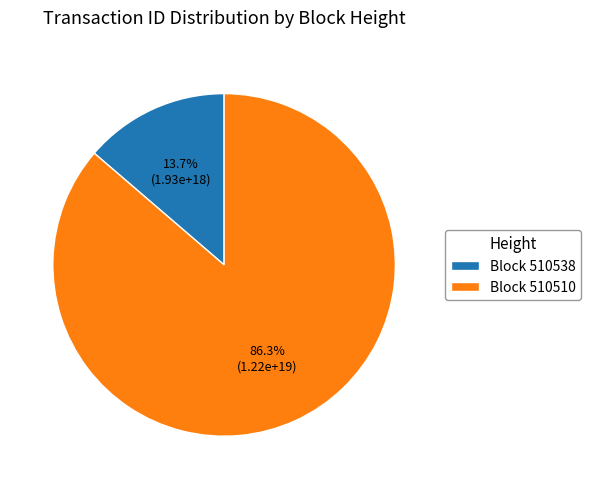

Does Block 510510 account for over 50% of the chart?

Yes